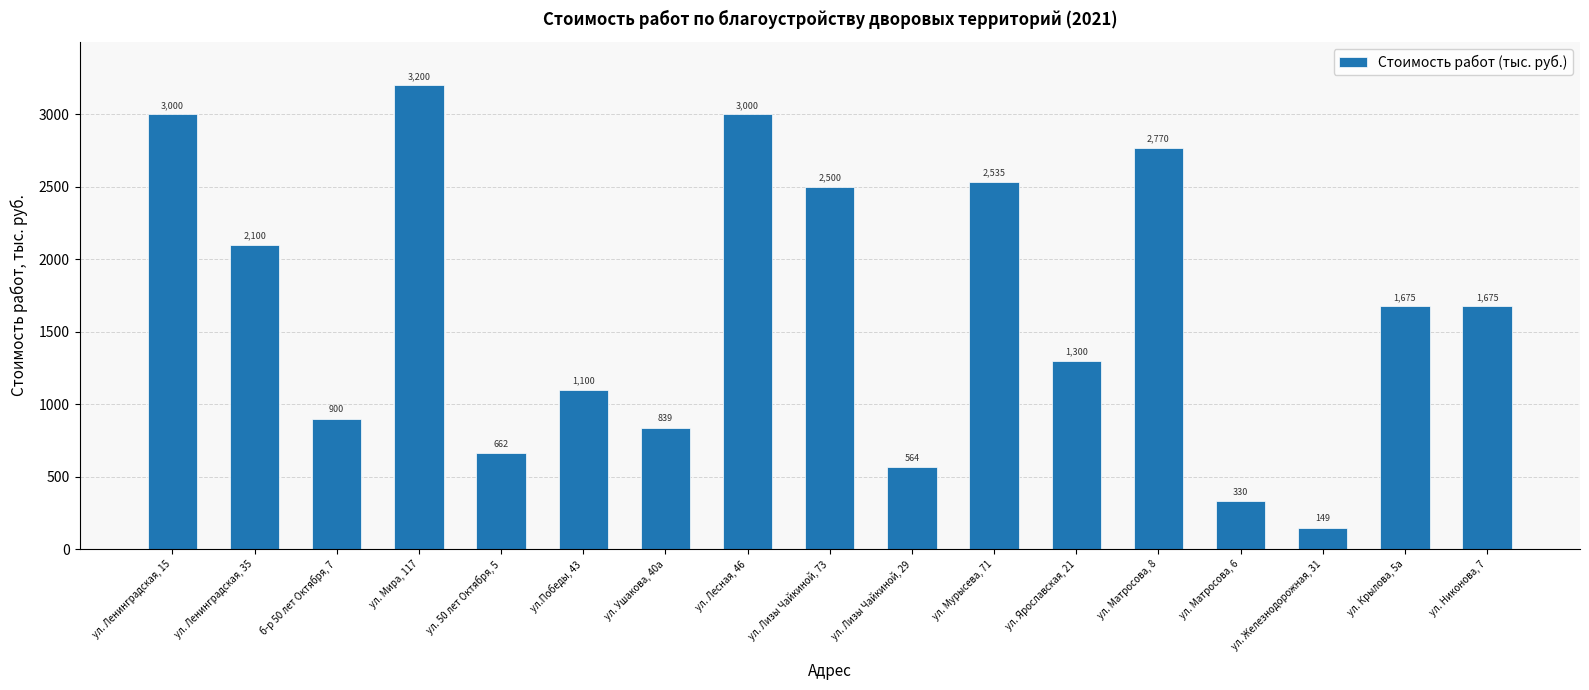

Count the number of categories in the chart.

17